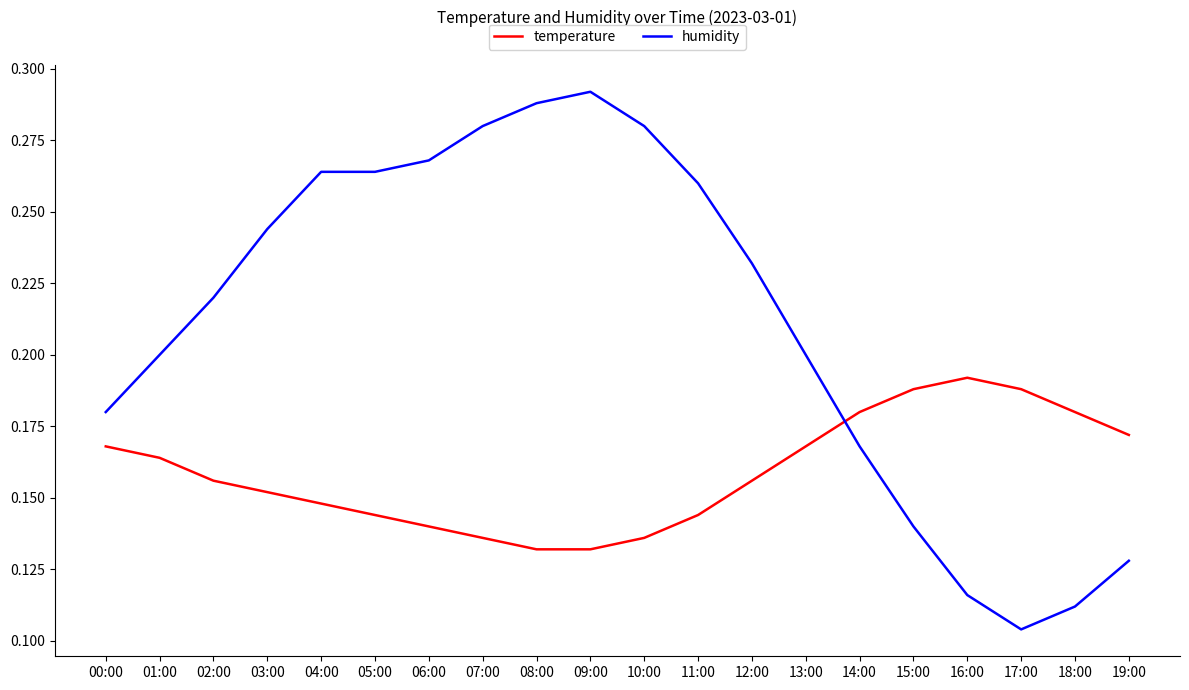

Which series has the widest spread of values?

humidity